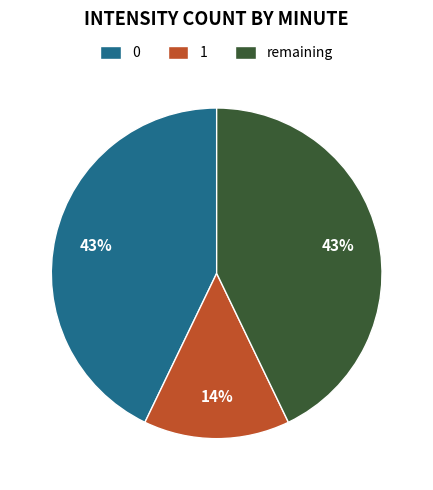

Count the number of slices in the pie.

3